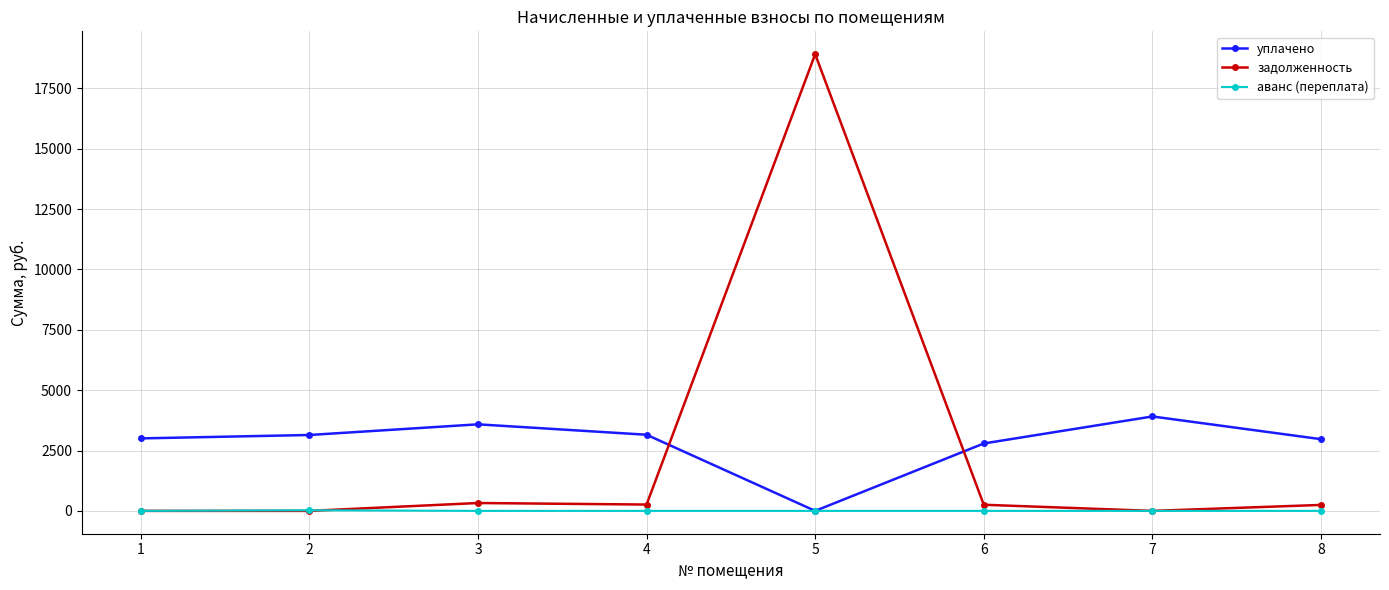

What is the average value of the уплачено series?

2820.2